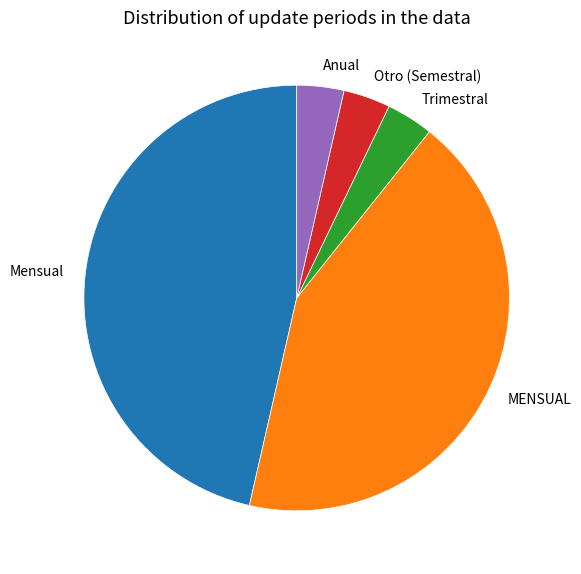

Does Mensual represent more than half of the total?

No